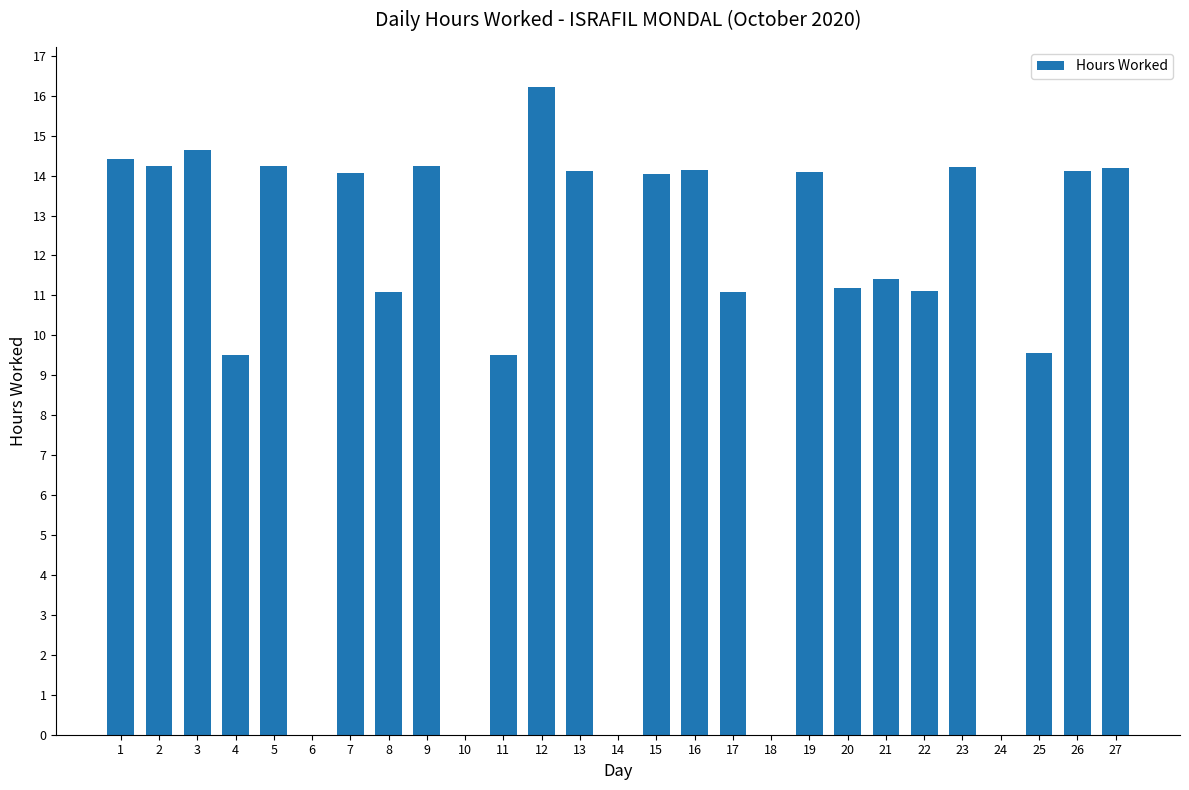

What is the greatest value displayed?

16.2